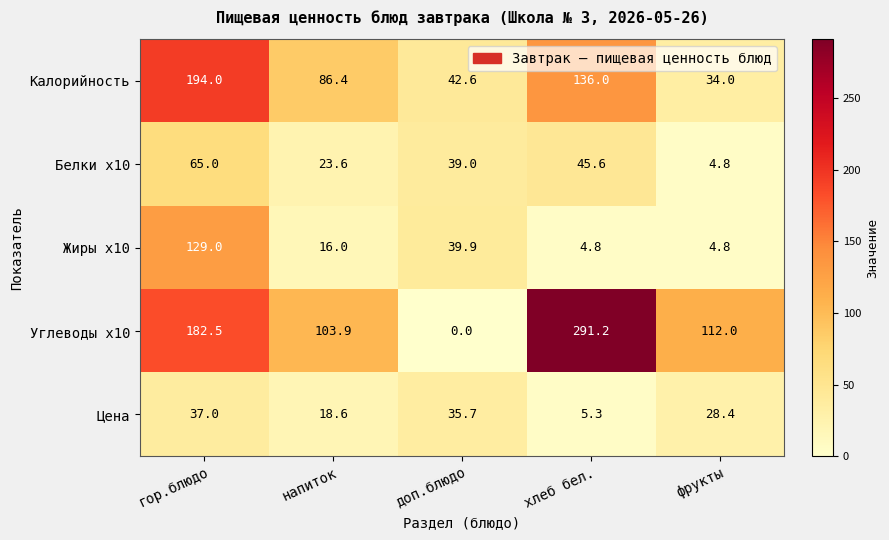

At how many categories does at least one series exceed 55?

4